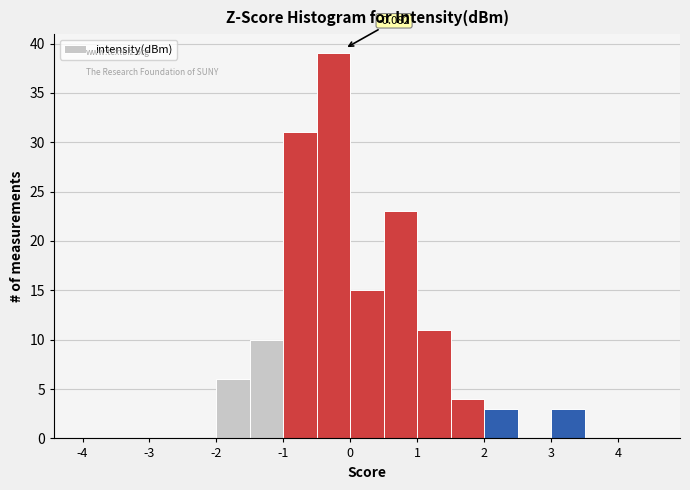

Over which range of the x-axis is the bar tallest?

-0.5 to 0.0